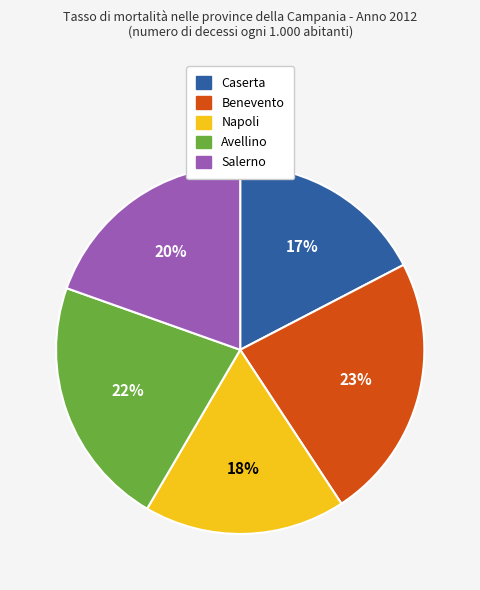

Does Salerno account for over 50% of the chart?

No